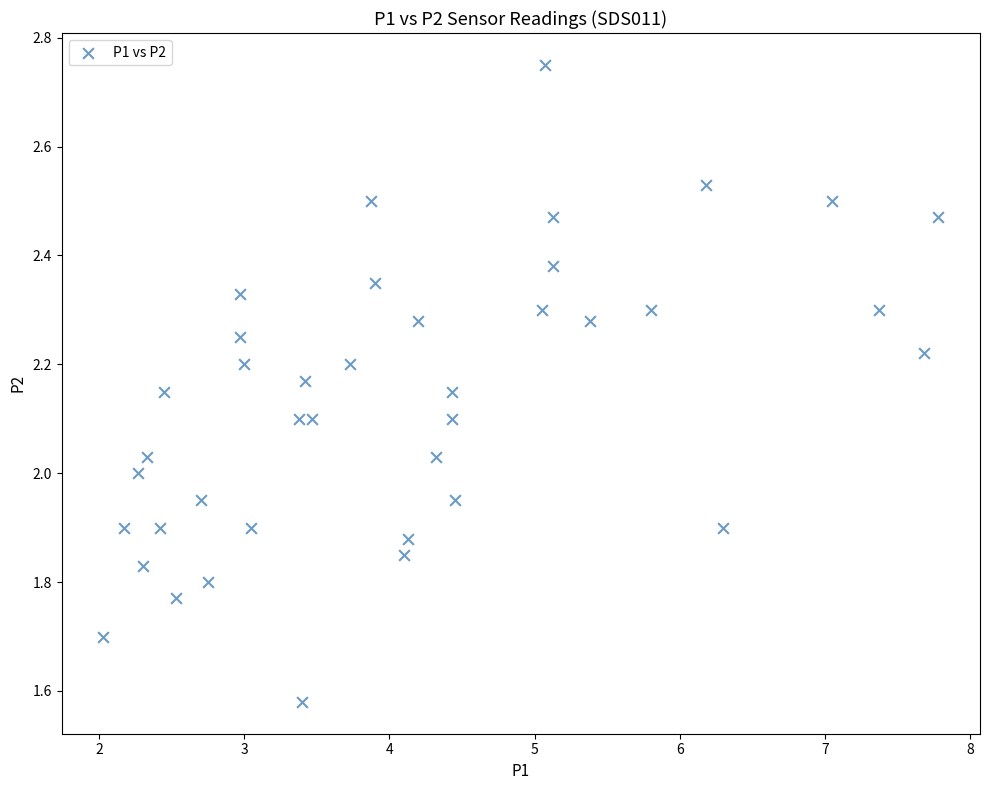

What is the range of X values (max minus min)?

5.8